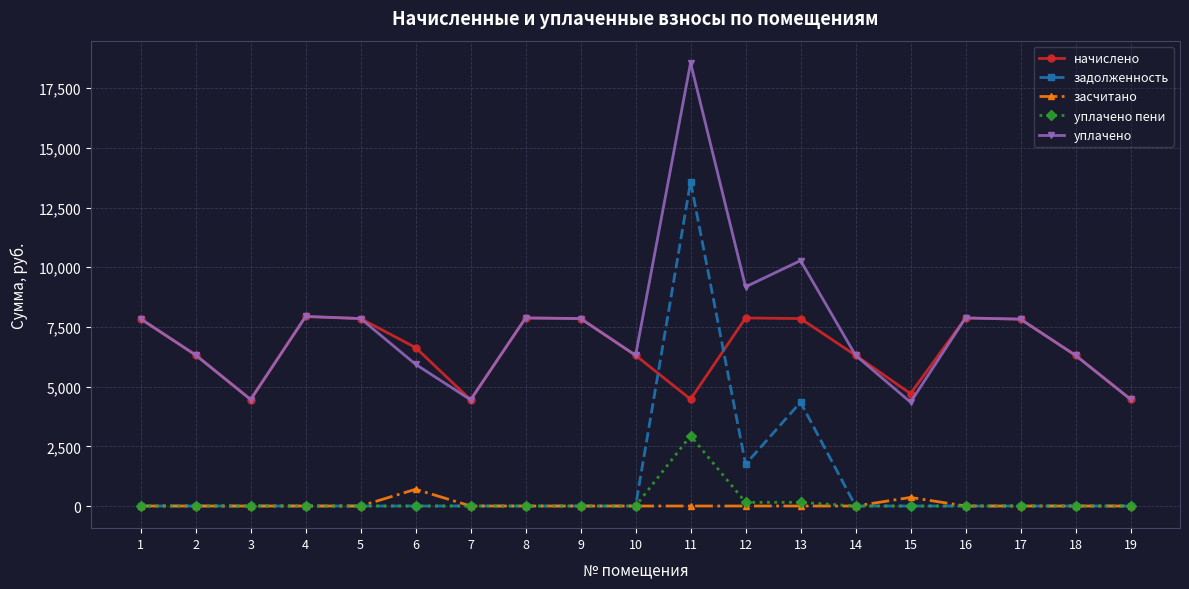

The засчитано series shows 0.0 at 9. True or false?

True